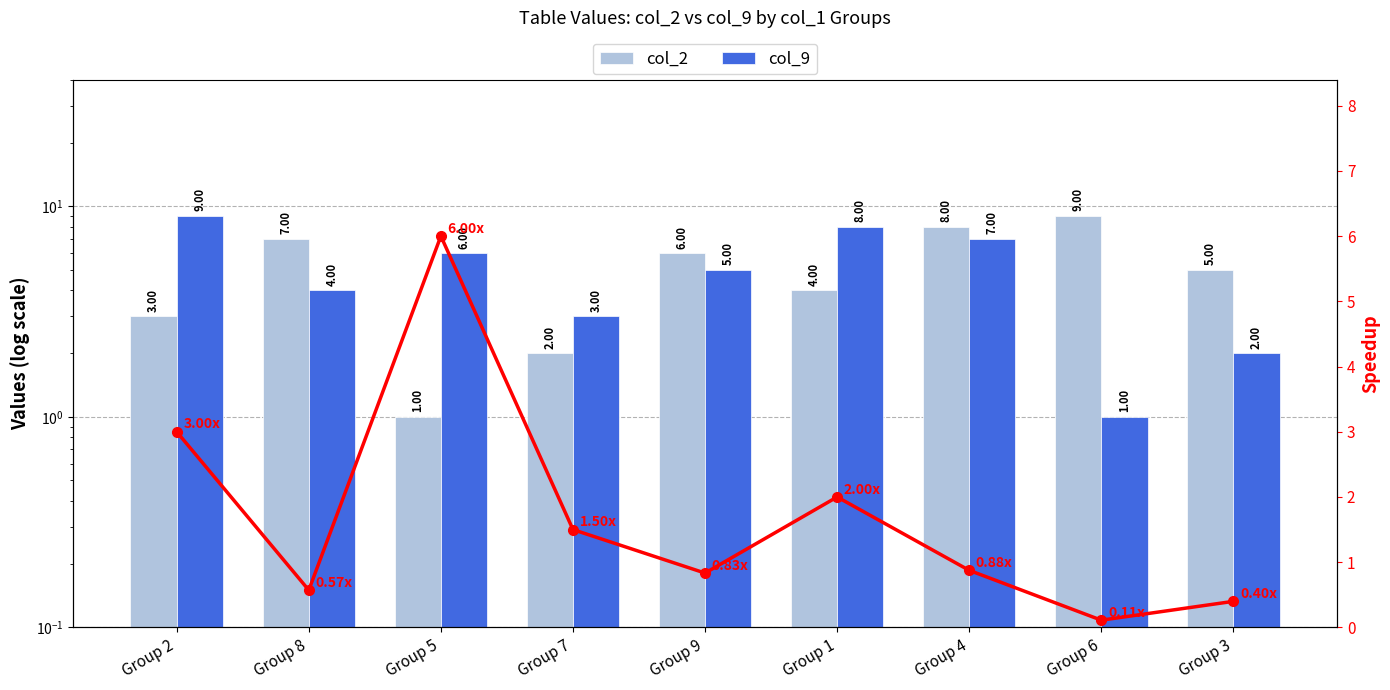

Are the bars grouped side by side (vs. stacked)?

Yes